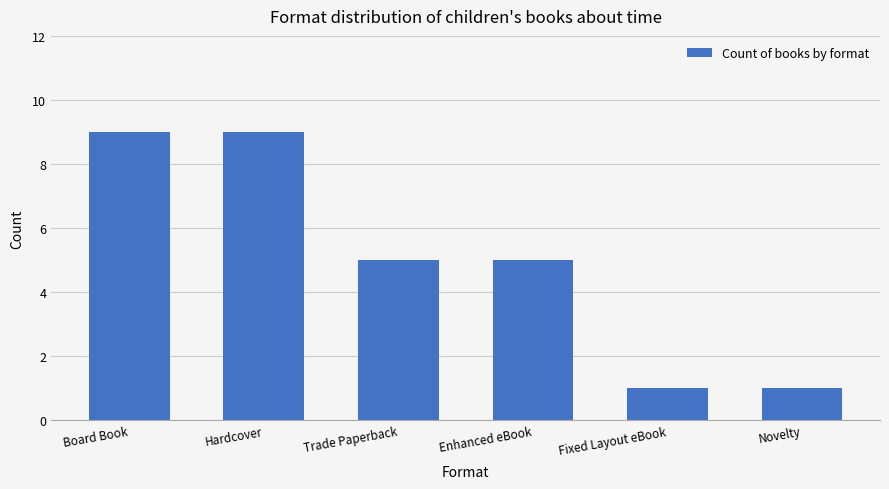

What is the sum of the values at Novelty and Enhanced eBook?

6